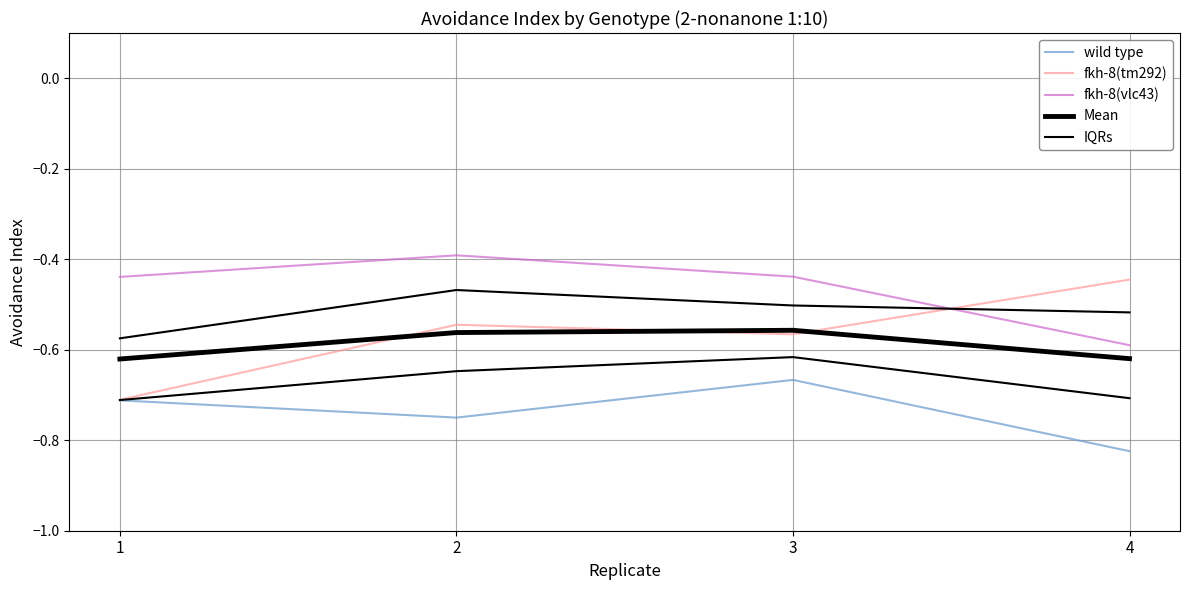

Is the value of fkh-8(vlc43) at 4 greater than the value of wild type at 3?

Yes